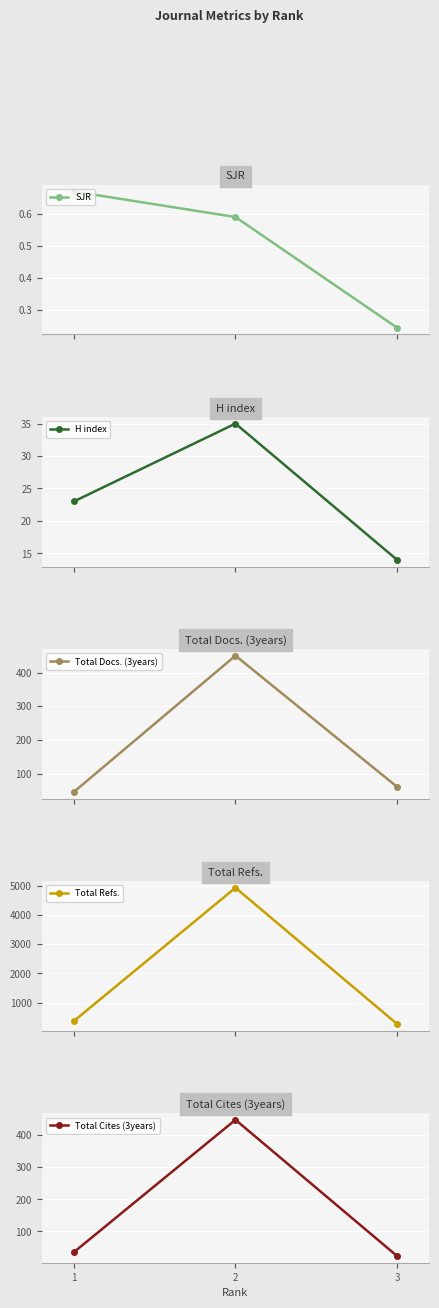

What value does the Total Refs. series have at 1?

372.0